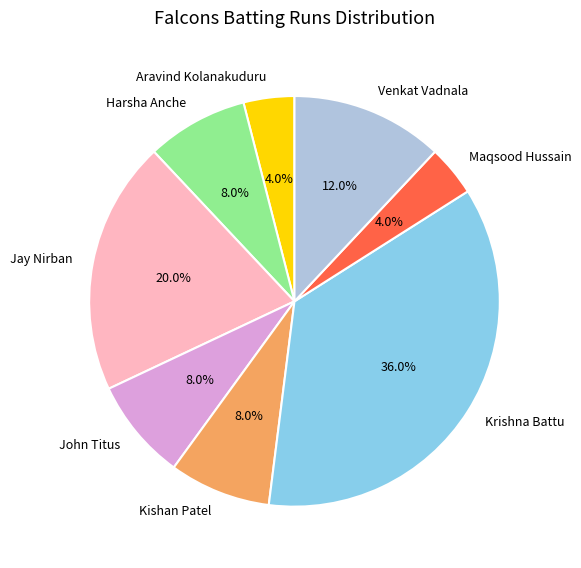

Which slice is the largest?

Krishna Battu